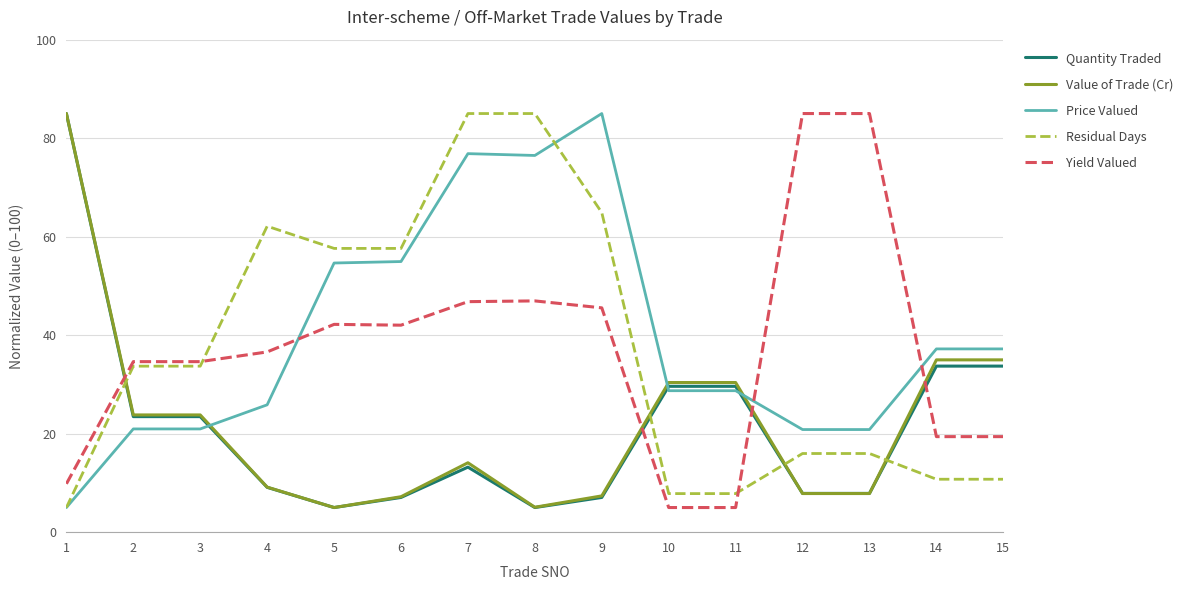

The value of Quantity Traded at 3 is 35.2. True or false?

False